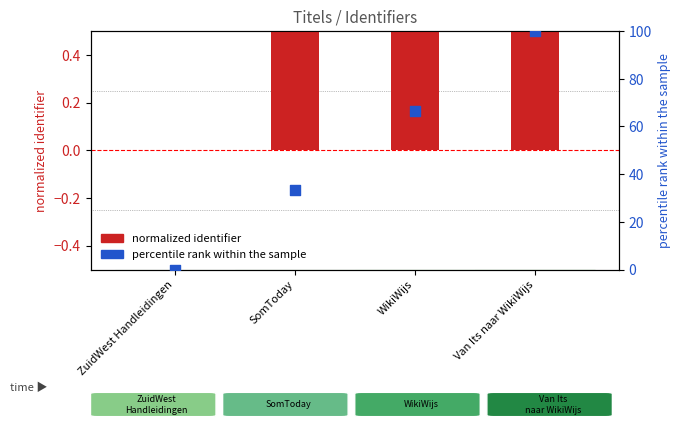

Which series reaches the minimum Y coordinate?

normalized identifier